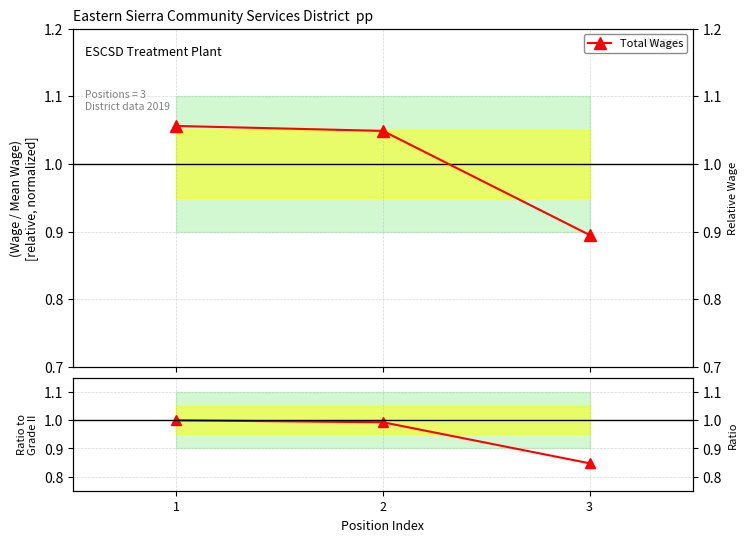

What is the value of the Ratio to Grade II point at the 1st from the left?

1.0